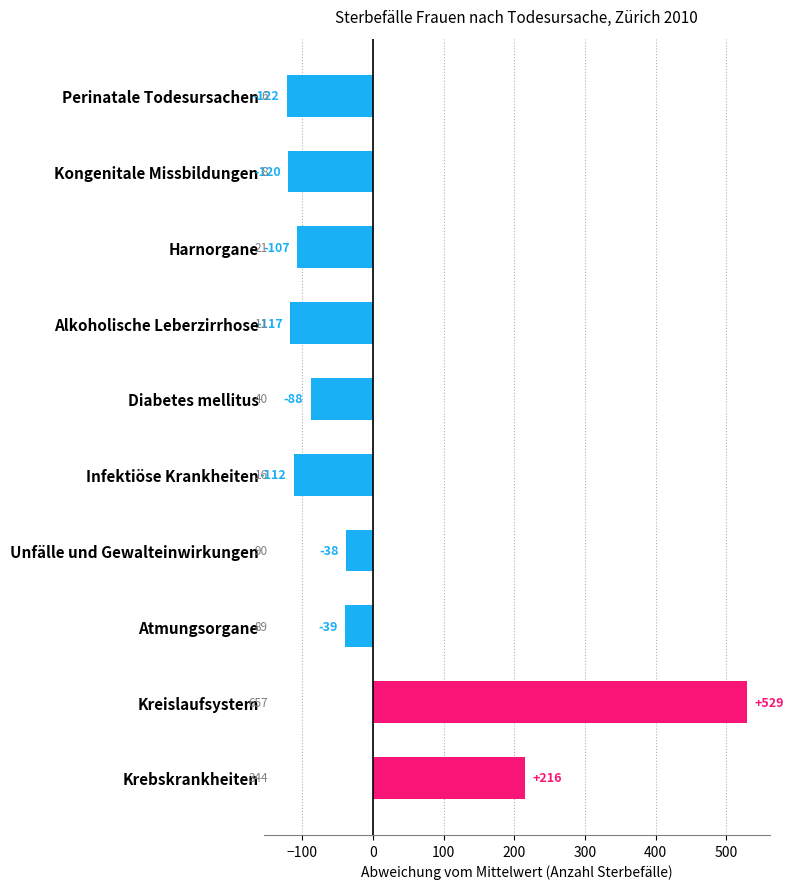

What is the difference between the second highest and minimum values?

338.0